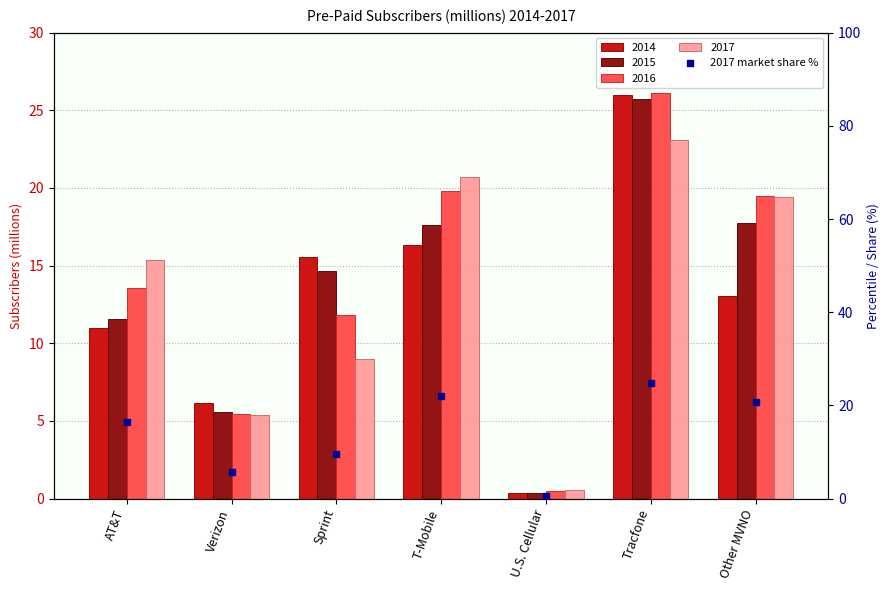

Between Verizon and Tracfone, which is larger?

Tracfone